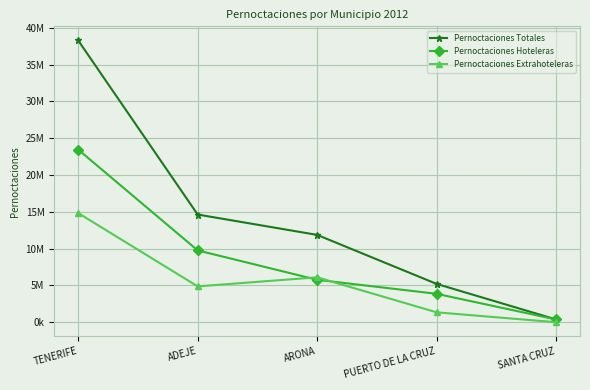

What are all the series names shown in the legend?

Pernoctaciones Totales, Pernoctaciones Hoteleras, Pernoctaciones Extrahoteleras